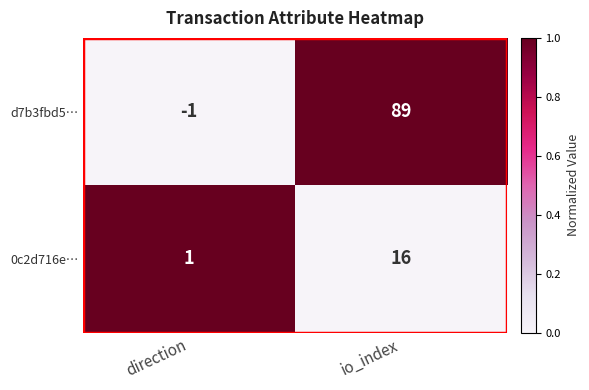

The d7b3fbd5… series shows 89 at io_index. True or false?

True